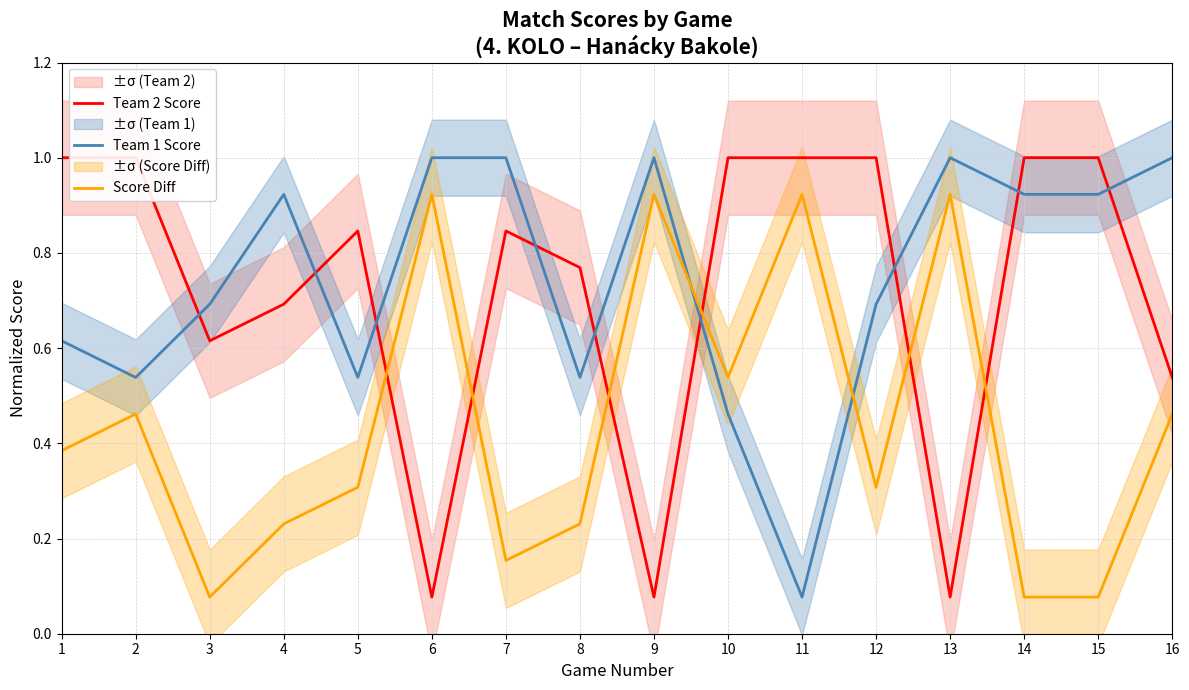

What is the sum of all Score Diff values?

7.0